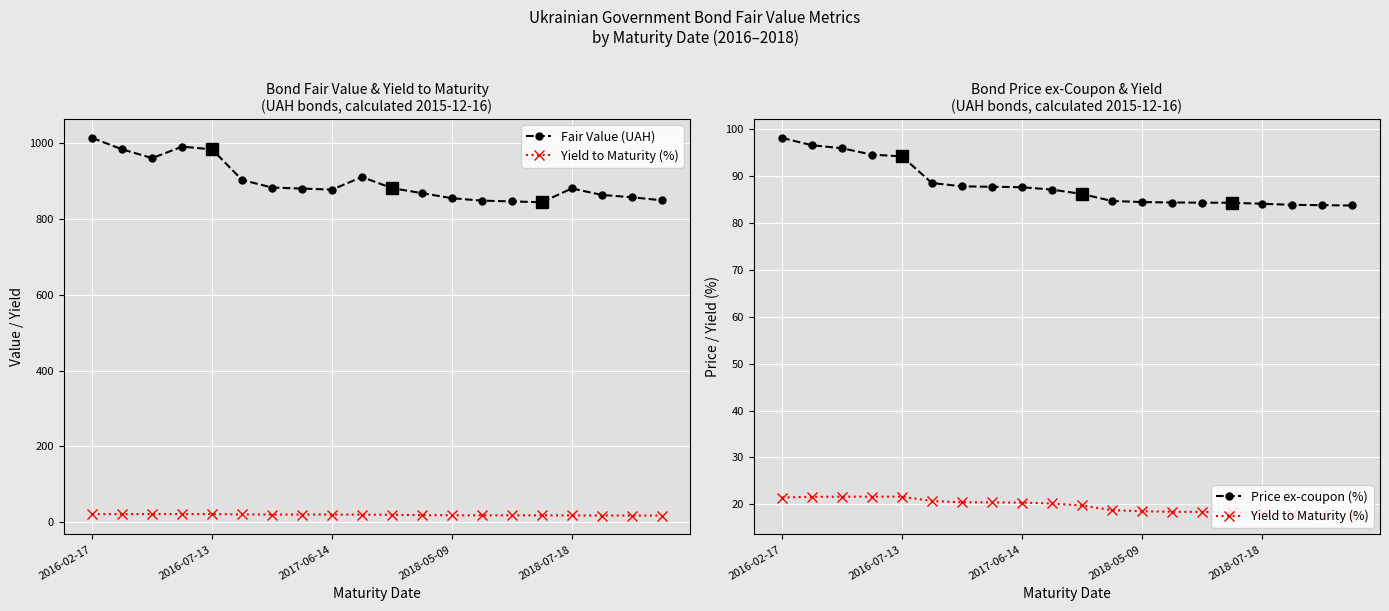

True or false: Yield to Maturity (%) and Price ex-coupon (%) cross at least once.

False